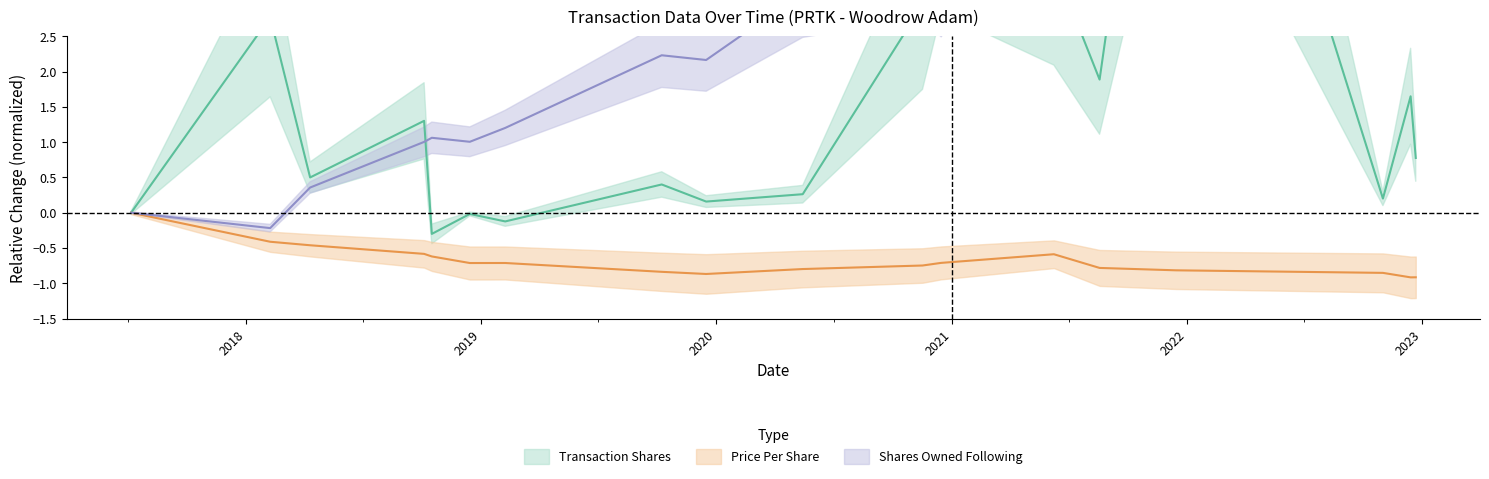

Rank the categories by transactionShares value from highest to lowest.

2021-12-15, 2020-12-15, 2021-06-08, 2020-11-16, 2018-02-07, 2021-08-18, 2022-12-14, 2018-10-04, 2022-12-22, 2018-04-10, 2019-10-08, 2020-05-14, 2022-11-01, 2019-12-16, 2017-07-06, 2018-12-14, 2019-02-07, 2018-10-16